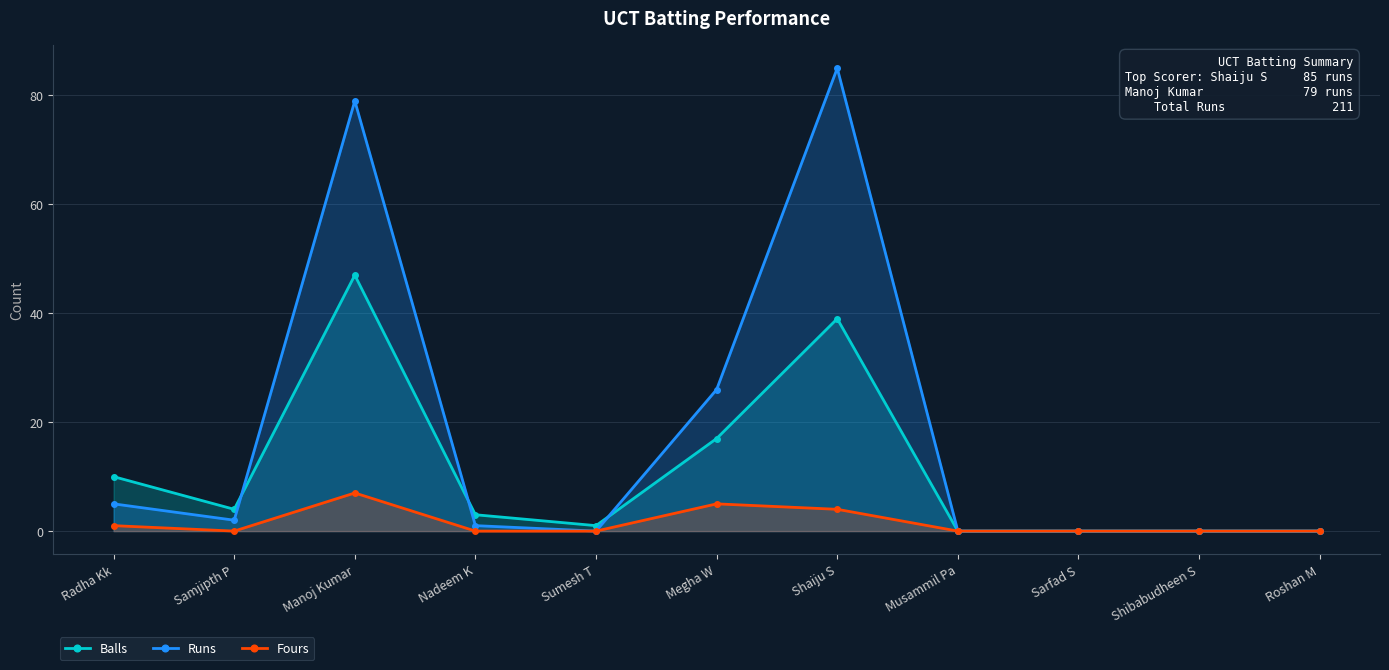

True or false: Runs and Balls cross at least once.

True